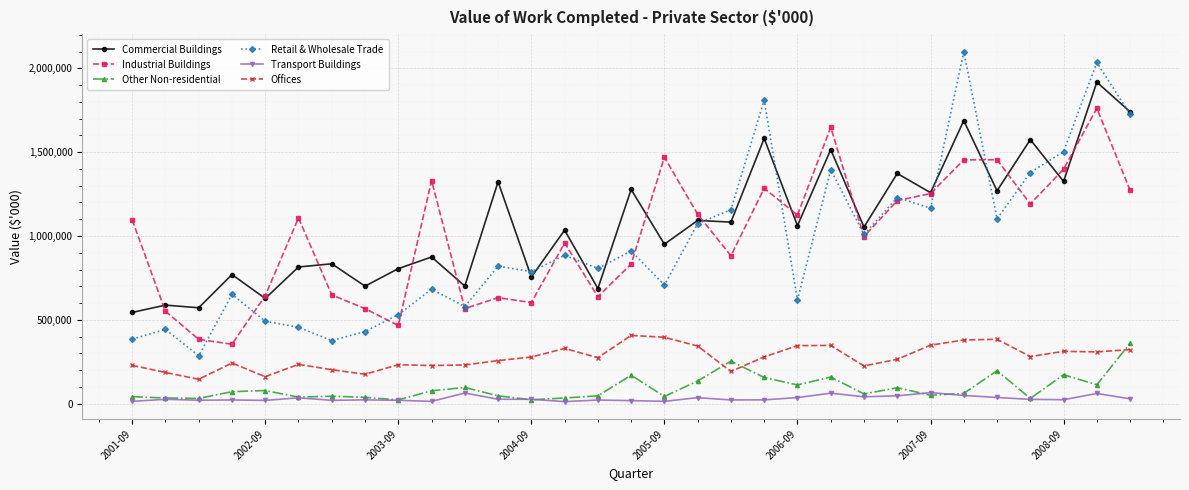

How many series are shown in this chart?

6